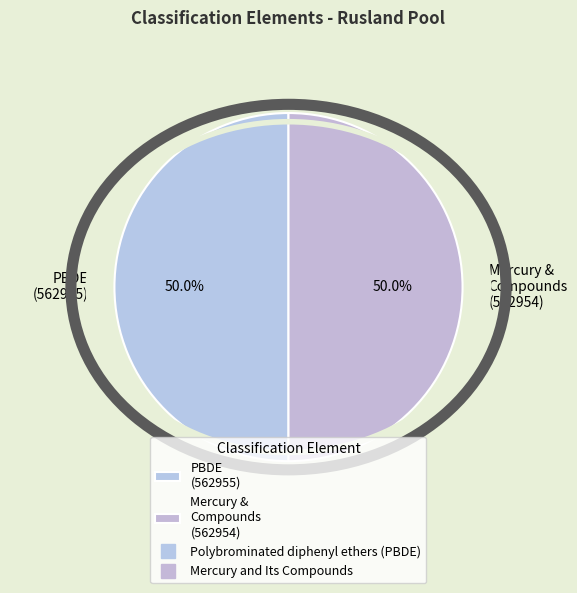

What is the ratio of the value at Mercury & Compounds (562954) to the value at PBDE (562955)?

1.0